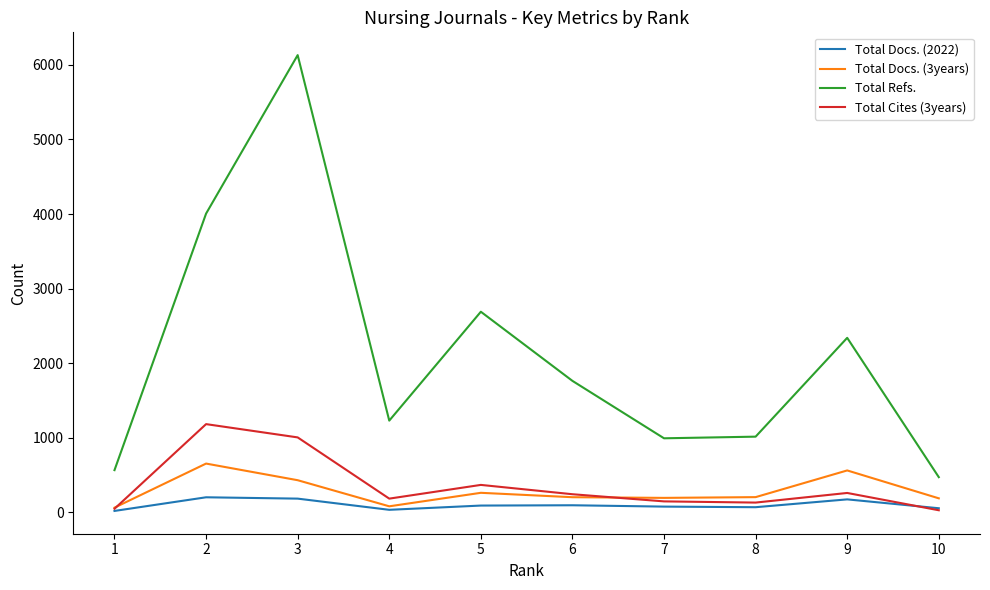

At how many categories does at least one series exceed 1396?

5